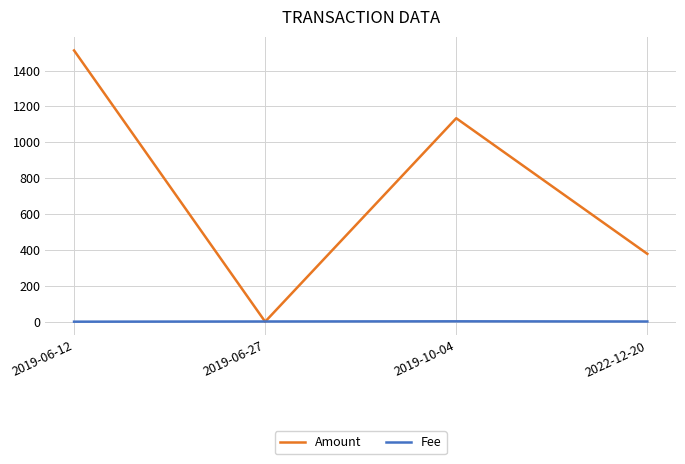

What is the difference between the highest and lowest values at 2019-06-12?

1512.0